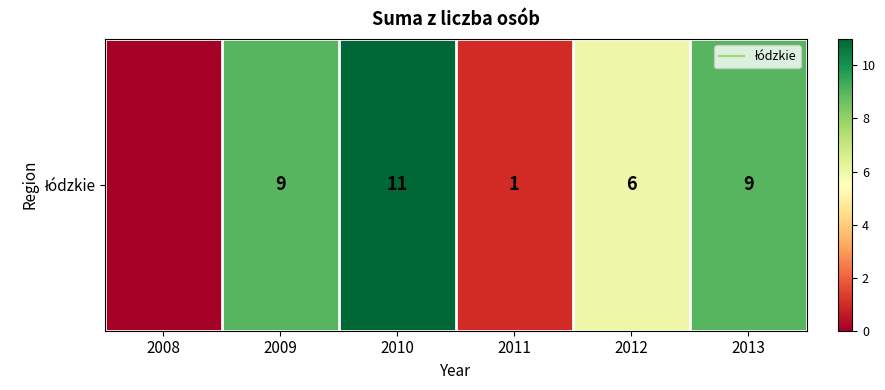

Rank the categories by value from lowest to highest.

2008, 2011, 2012, 2009, 2013, 2010